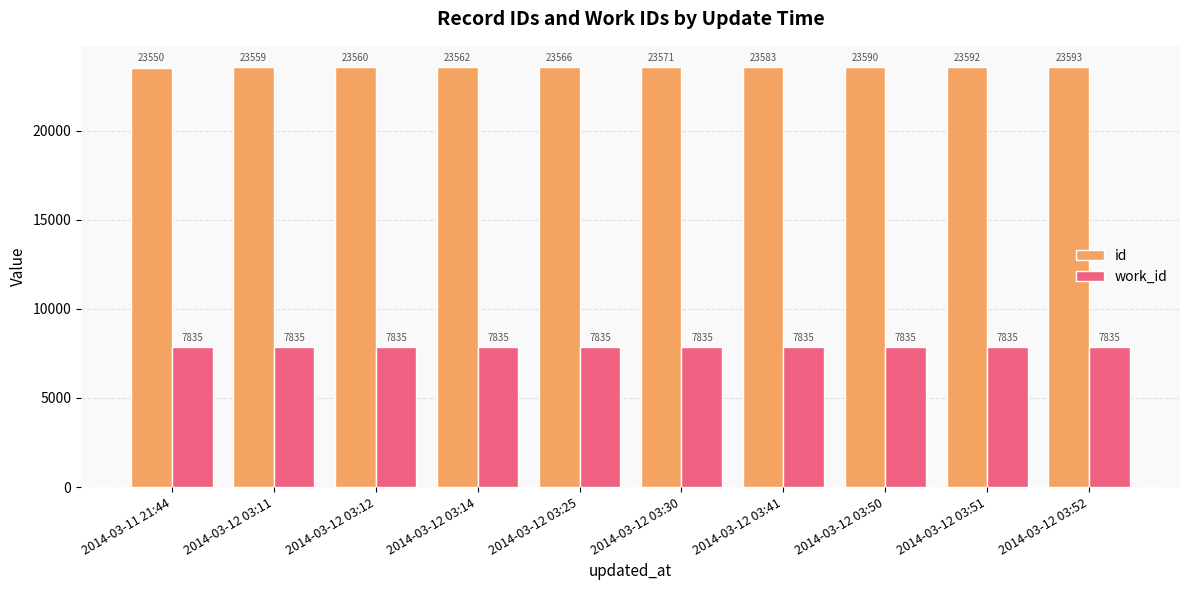

What is the value of the work_id bar at the 8th from the left?

7835